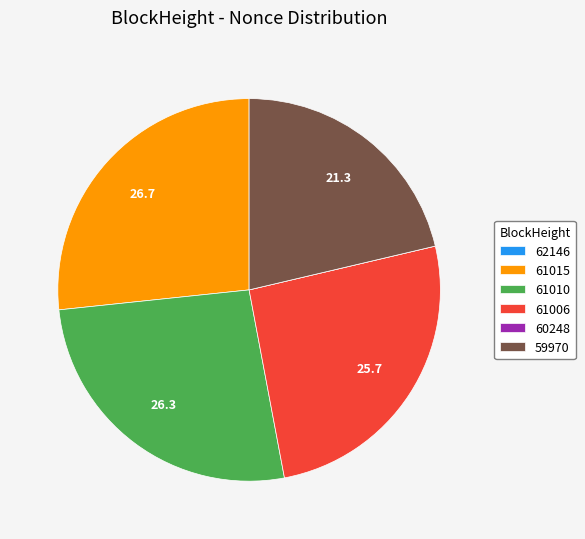

Is there a majority slice in this chart?

No